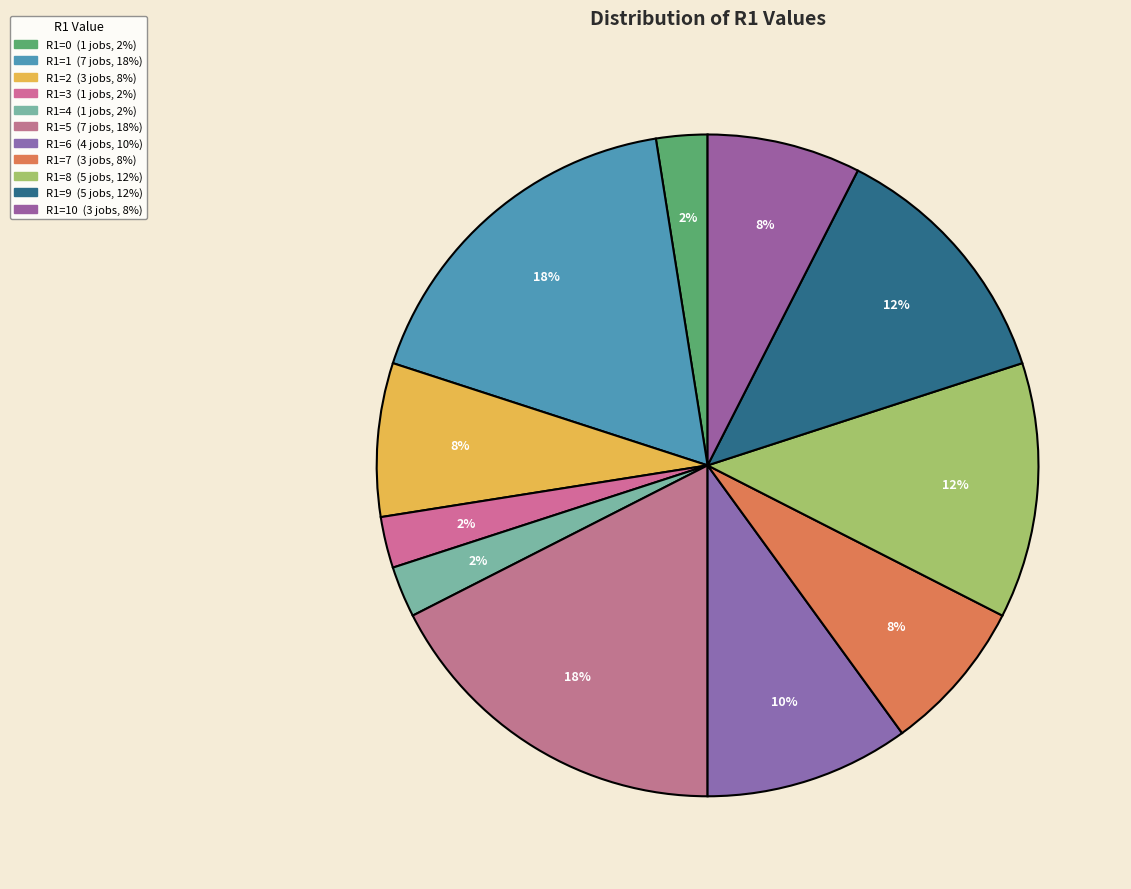

To the nearest percent, what is the average slice percentage?

9%